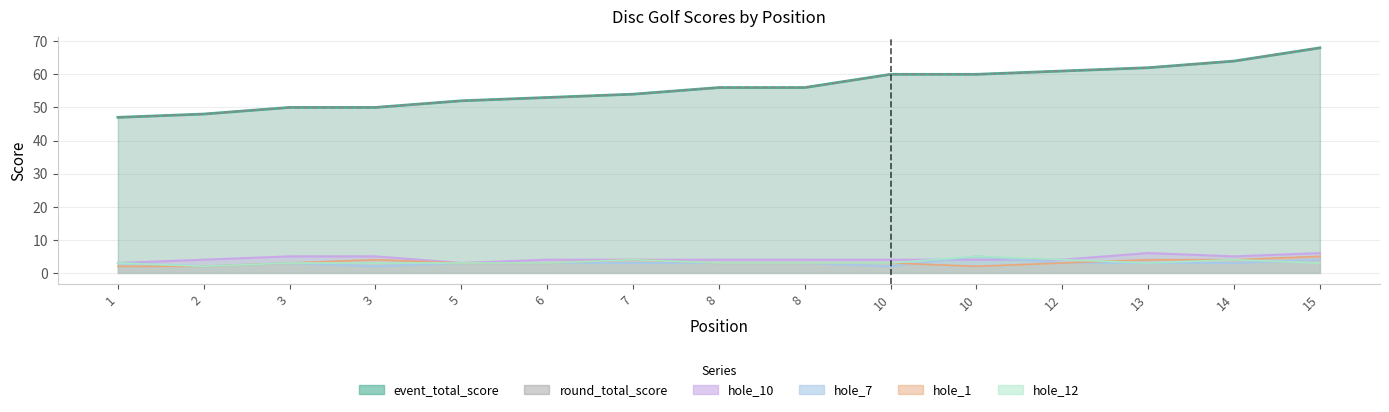

What is the difference between the maximum and second lowest values in the hole_12 series?

2